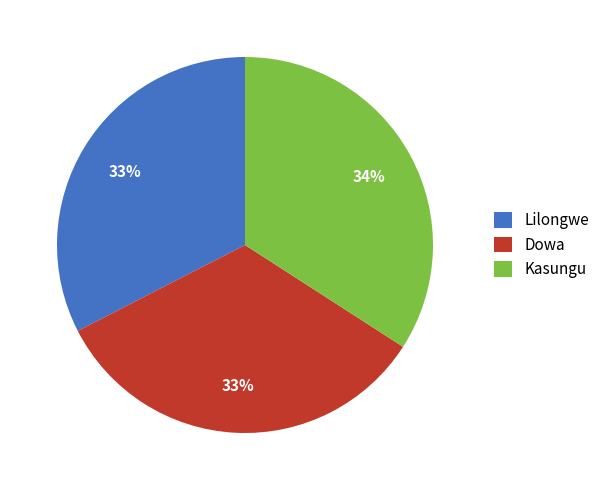

To the nearest percent, what is the combined percentage of Kasungu and Dowa?

67%